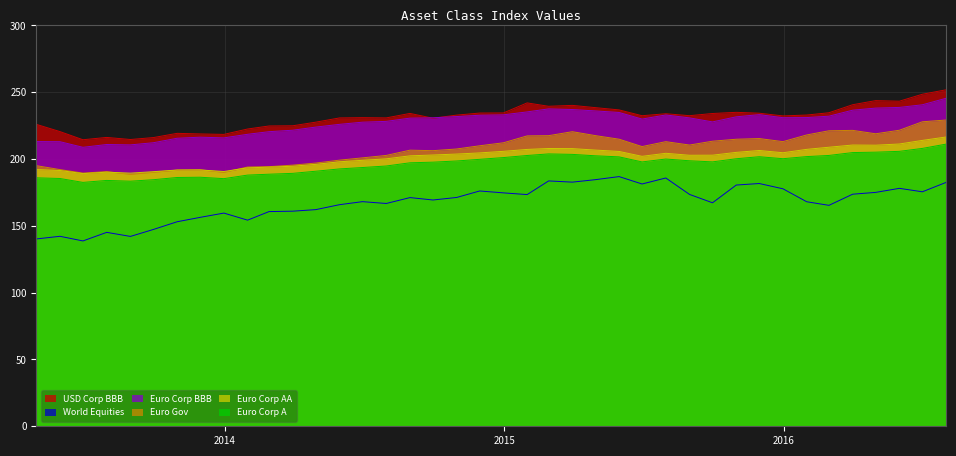

What is the lowest value of the Euro Corp BBB series?

208.8